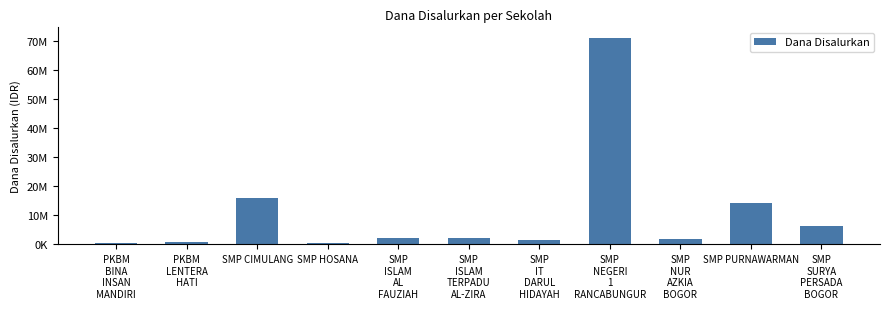

What is the label of the 10th bar from the right?

PKBM
LENTERA
HATI